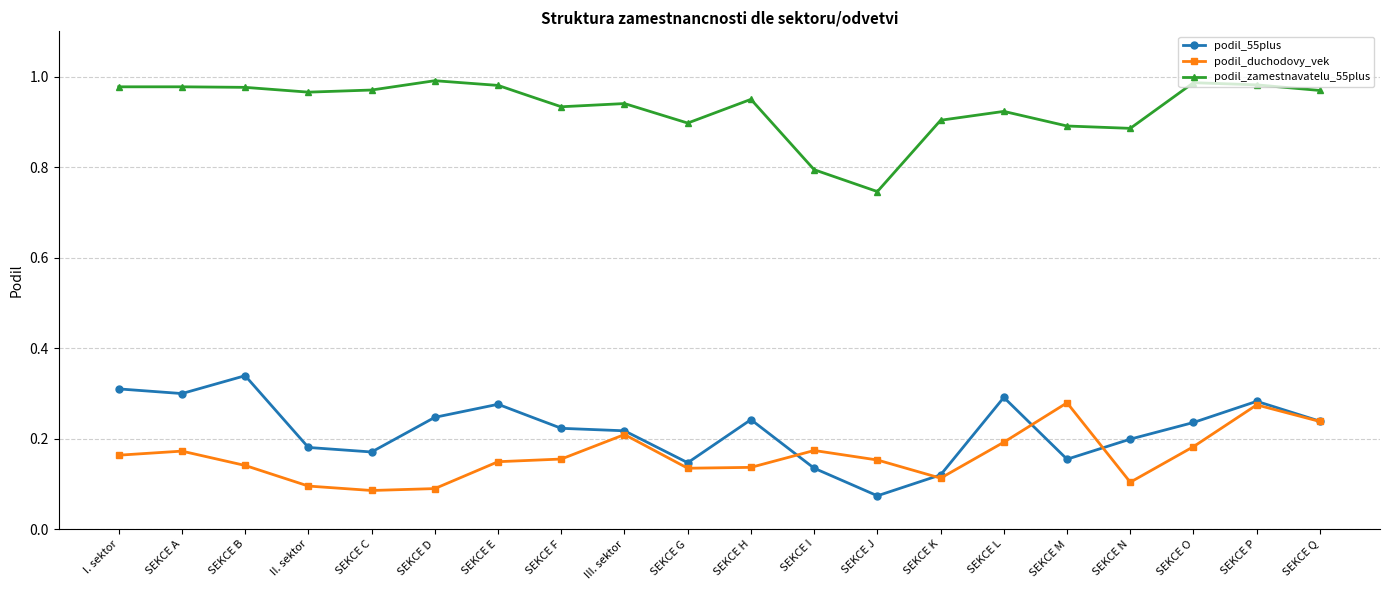

What is the difference between the highest and lowest values at SEKCE K?

0.8